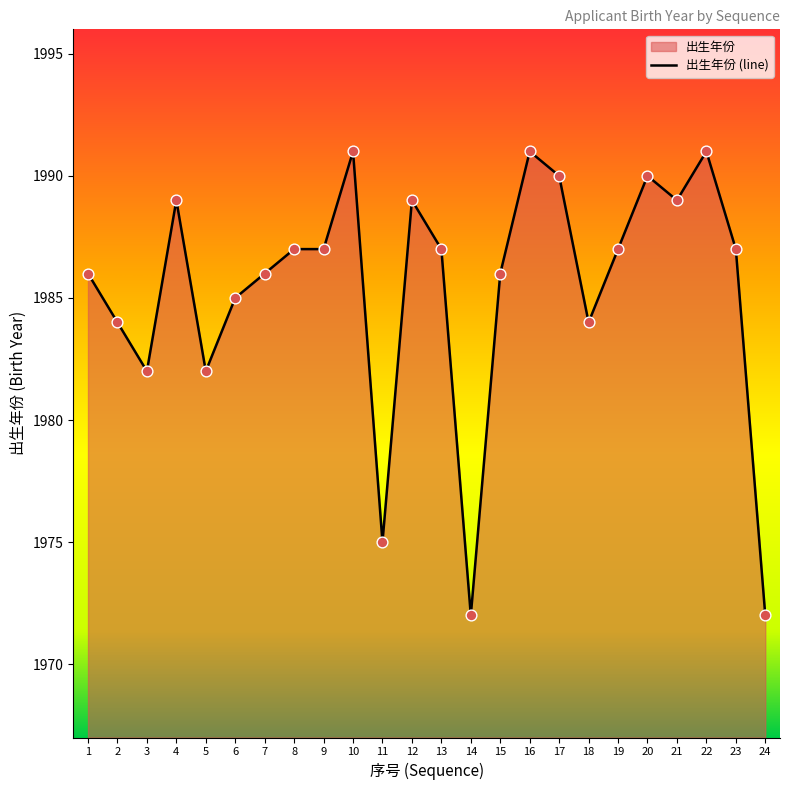

What is the ratio of the value at 5 to the value at 19?

1.0